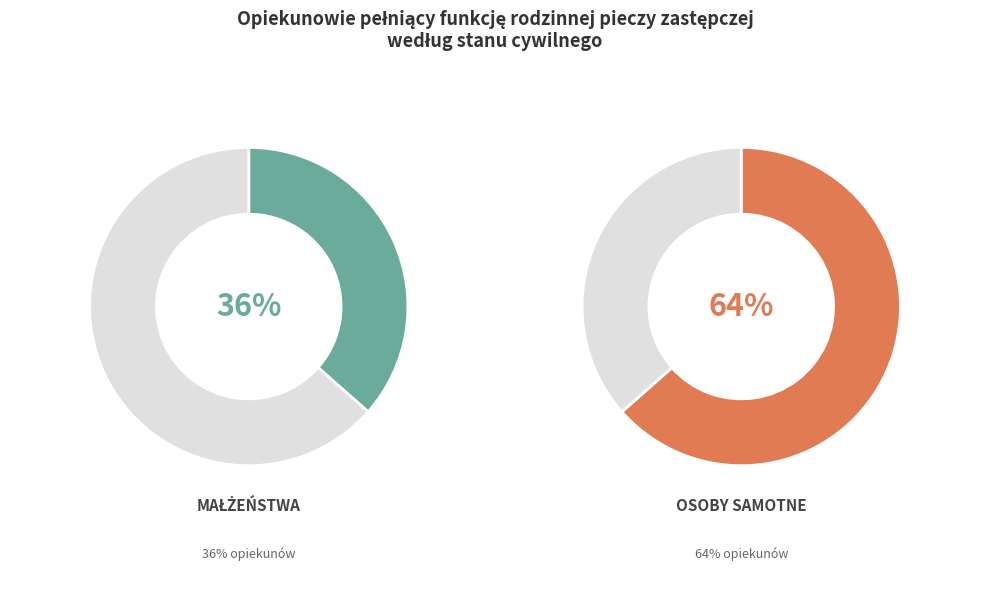

To the nearest percent, what percentage of the pie is Małżeństwa?

36%